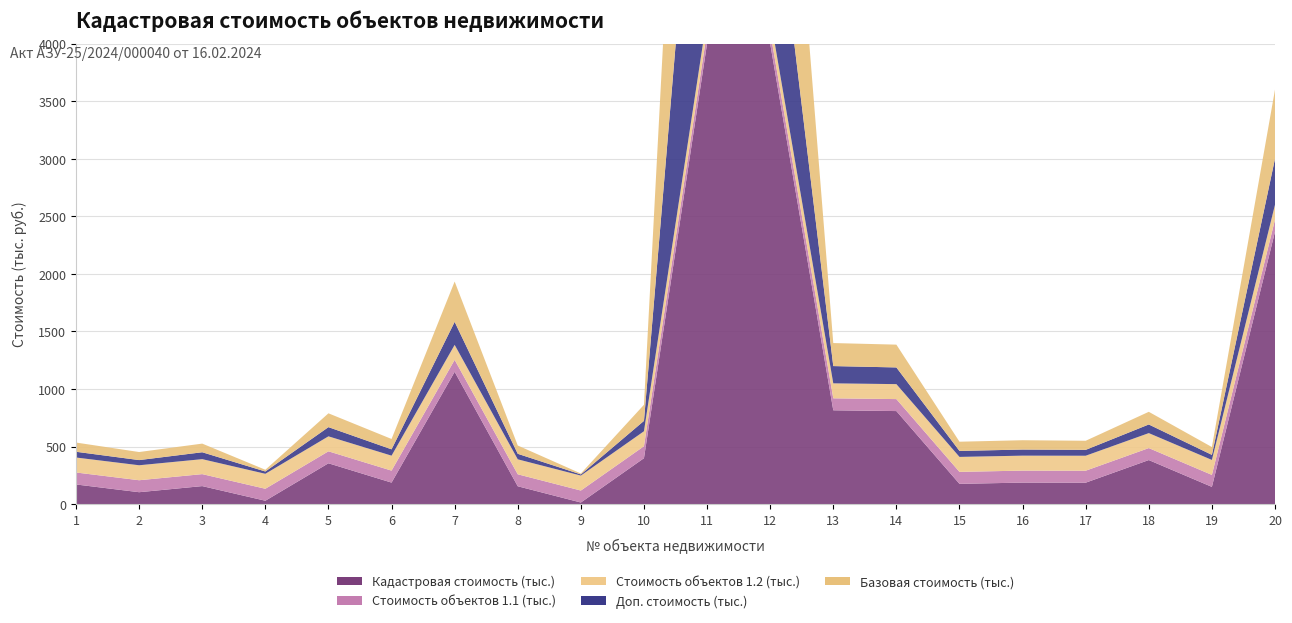

Reading left to right, what are all the values shown in this chart?

Кадастровая стоимость (тыс.): 1=170.6	2=103.3	3=156.4	4=29.2	5=354.5	6=186.7	7=1149.0	8=154.9	9=13.8	10=398.8	11=18671.0	12=9792.5	13=814.8	14=808.0	15=175.9	16=186.8	17=186.1	18=382.6	19=149.6	20=2366.2
Стоимость объектов 1.1 (тыс.): 1=104.0	2=104.0	3=104.0	4=104.0	5=104.0	6=104.0	7=104.0	8=104.0	9=104.0	10=104.0	11=104.0	12=104.0	13=104.0	14=104.0	15=104.0	16=104.0	17=104.0	18=104.0	19=104.0	20=104.0
Стоимость объектов 1.2 (тыс.): 1=130.0	2=130.0	3=130.0	4=130.0	5=130.0	6=130.0	7=130.0	8=130.0	9=130.0	10=130.0	11=130.0	12=130.0	13=130.0	14=130.0	15=130.0	16=130.0	17=130.0	18=130.0	19=130.0	20=130.0
Доп. стоимость (тыс.): 1=50.0	2=45.0	3=60.0	4=20.0	5=80.0	6=55.0	7=200.0	8=48.0	9=10.0	10=90.0	11=3000.0	12=1500.0	13=150.0	14=145.0	15=52.0	16=53.0	17=51.0	18=75.0	19=44.0	20=400.0
Базовая стоимость (тыс.): 1=80.0	2=70.0	3=75.0	4=15.0	5=120.0	6=90.0	7=350.0	8=72.0	9=8.0	10=140.0	11=5000.0	12=2500.0	13=200.0	14=198.0	15=80.0	16=81.0	17=79.0	18=110.0	19=68.0	20=600.0